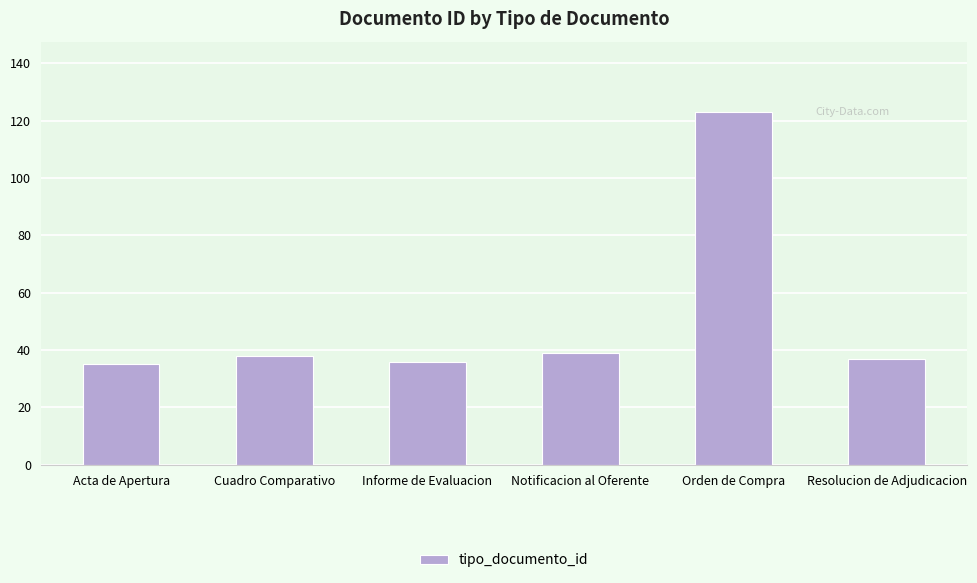

Reading right to left, list all the values displayed in this chart.

37	123	39	36	38	35